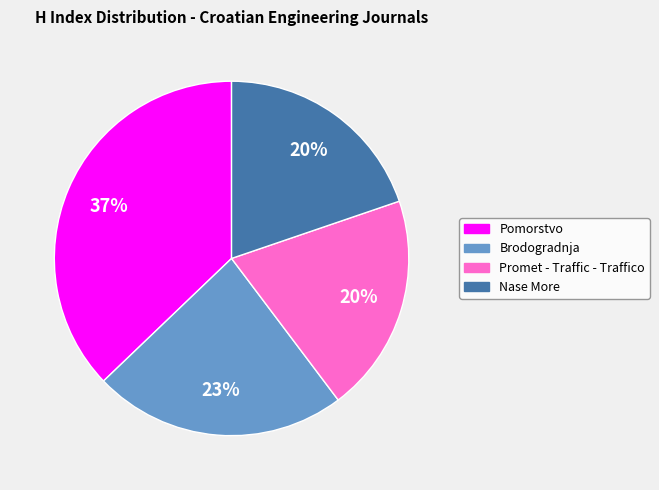

Which slice is the largest?

Pomorstvo